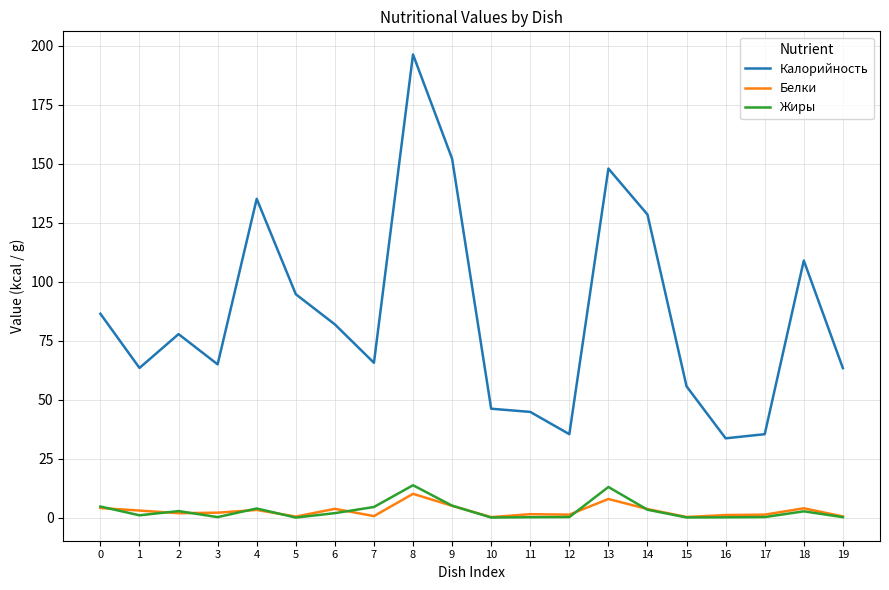

What is the total value across all series at 6?

87.4